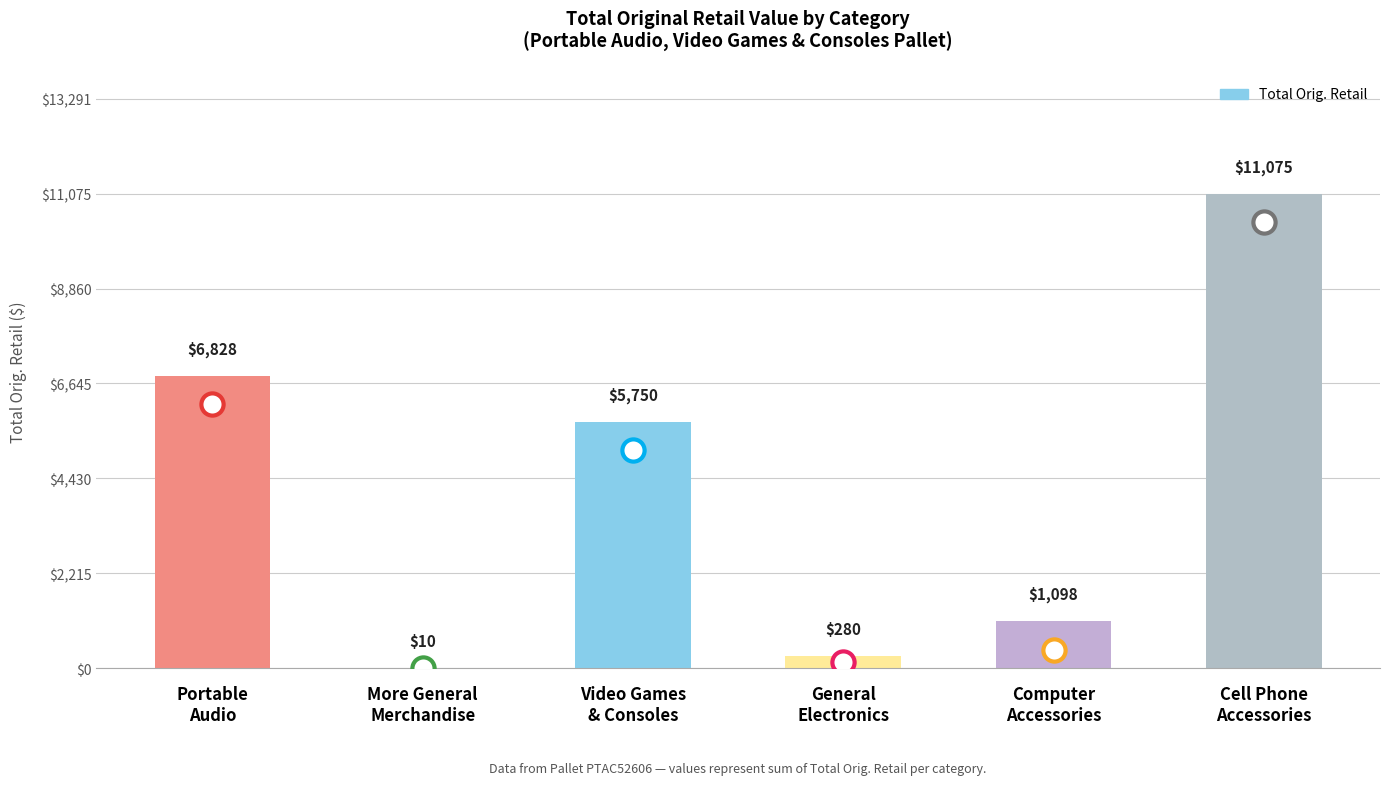

What is the maximum value shown in the chart?

11075.5